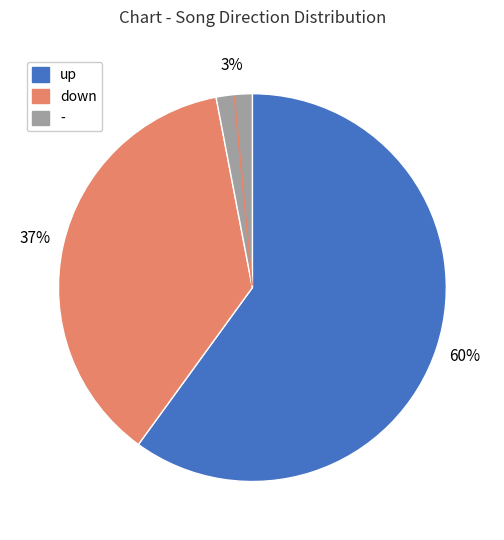

Is there a majority slice in this chart?

Yes